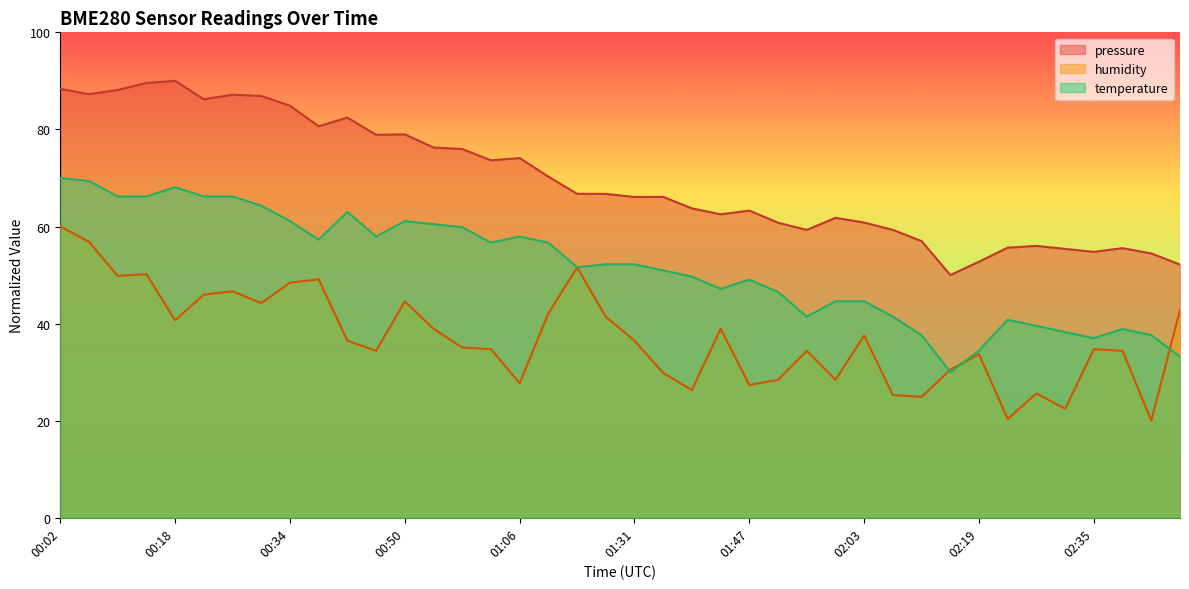

What is the label of the 36th point from the left?

02:31